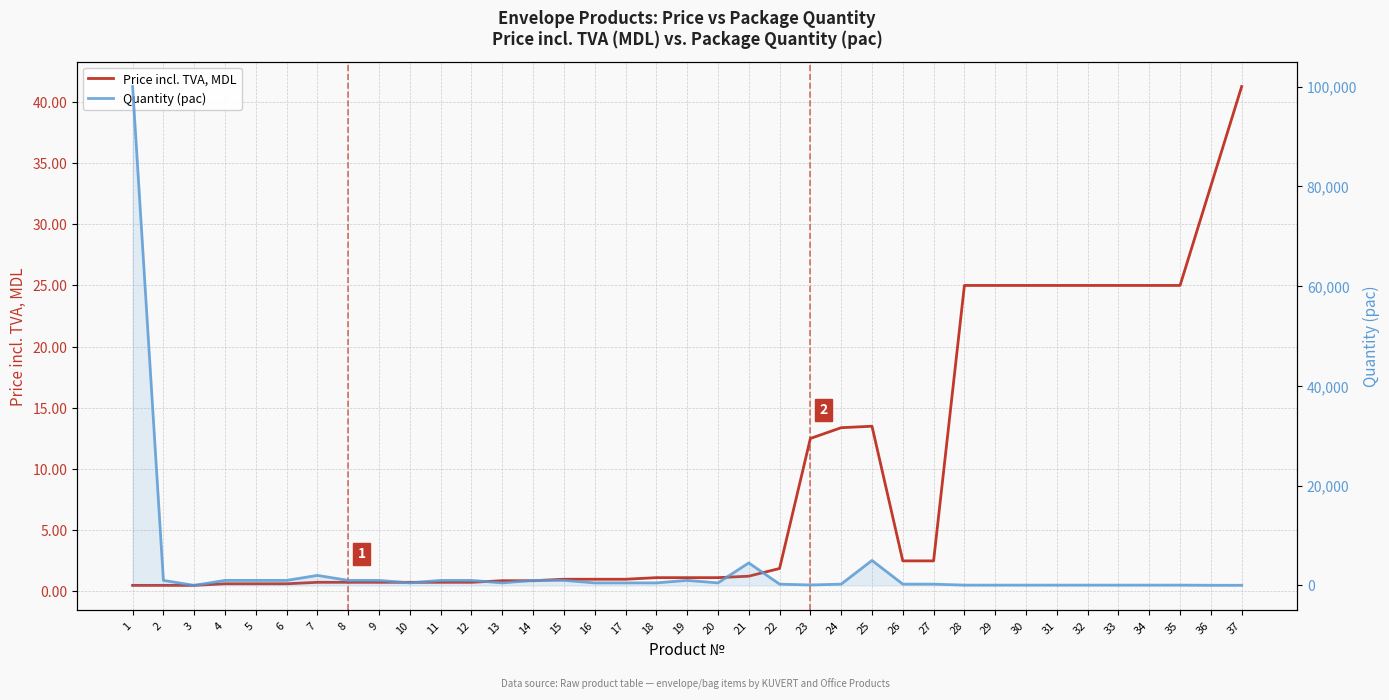

What is the maximum value shown in the chart?

100000.0